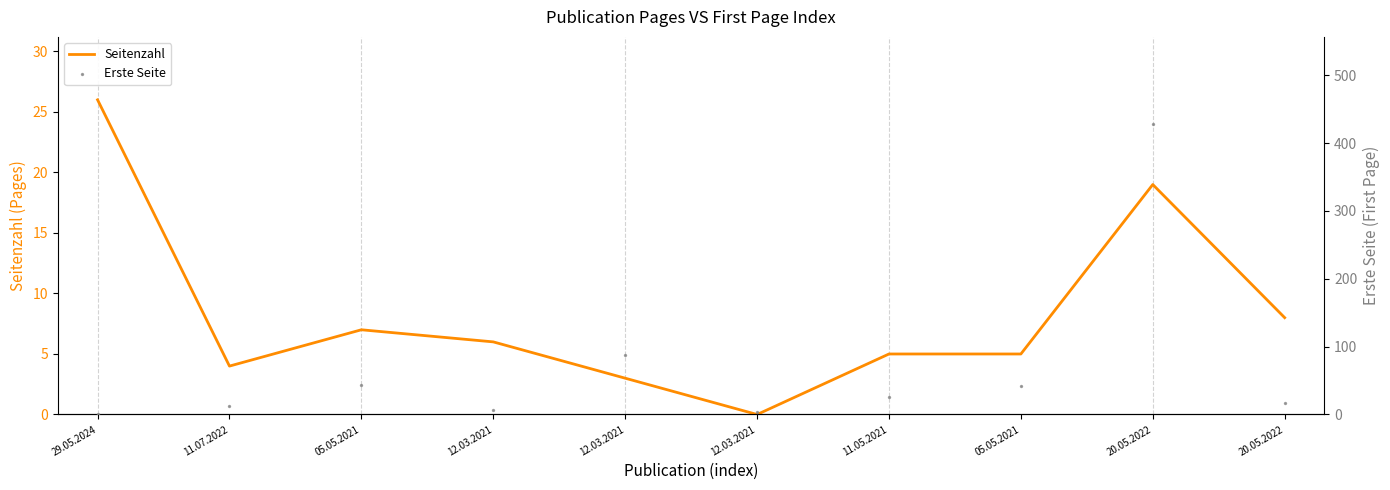

Which series contains the lowest Y value?

Seitenzahl